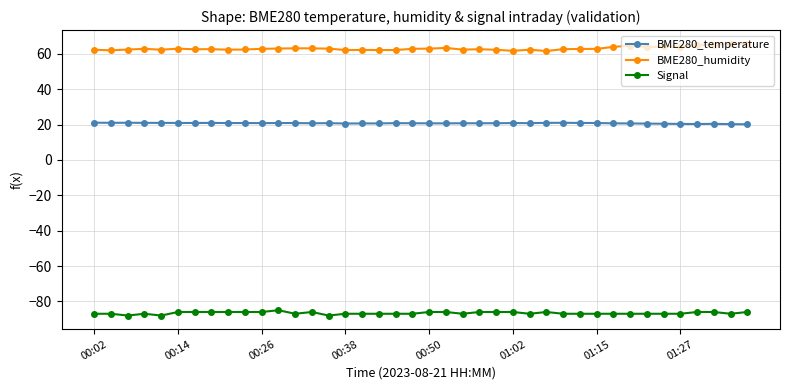

True or false: Signal and BME280_temperature cross at least once.

False